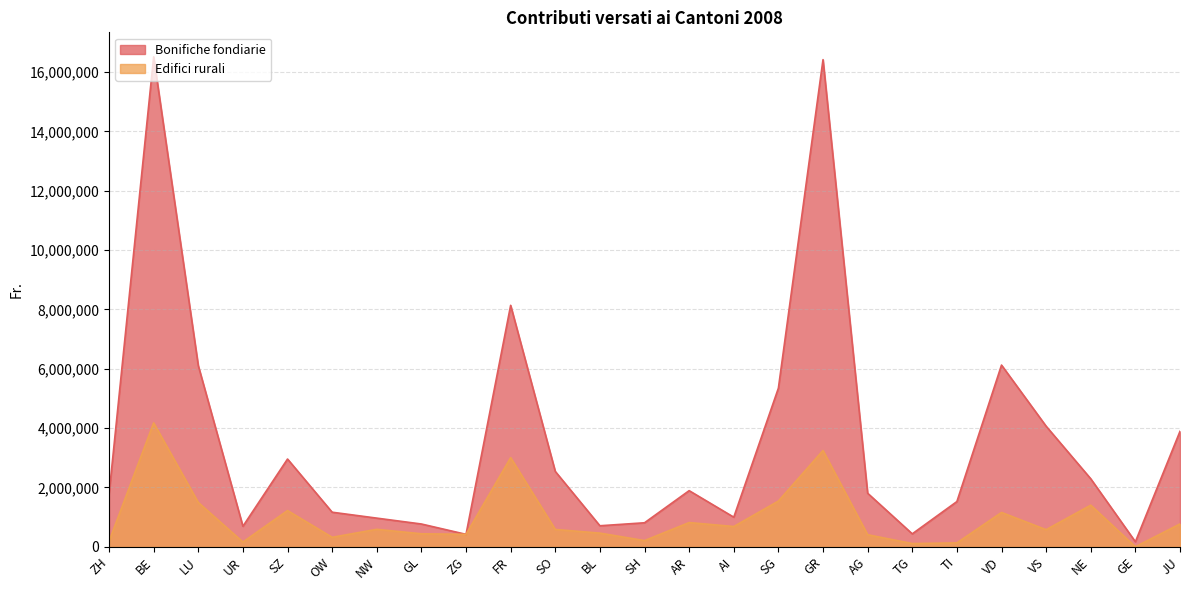

True or false: Edifici rurali has more than 0 interior local peaks.

True